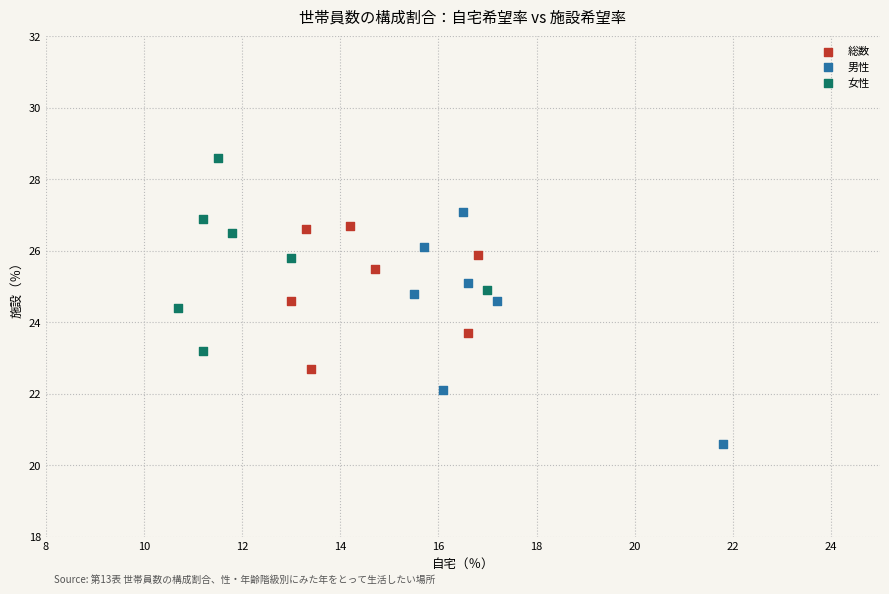

Which series contains the lowest Y value?

男性